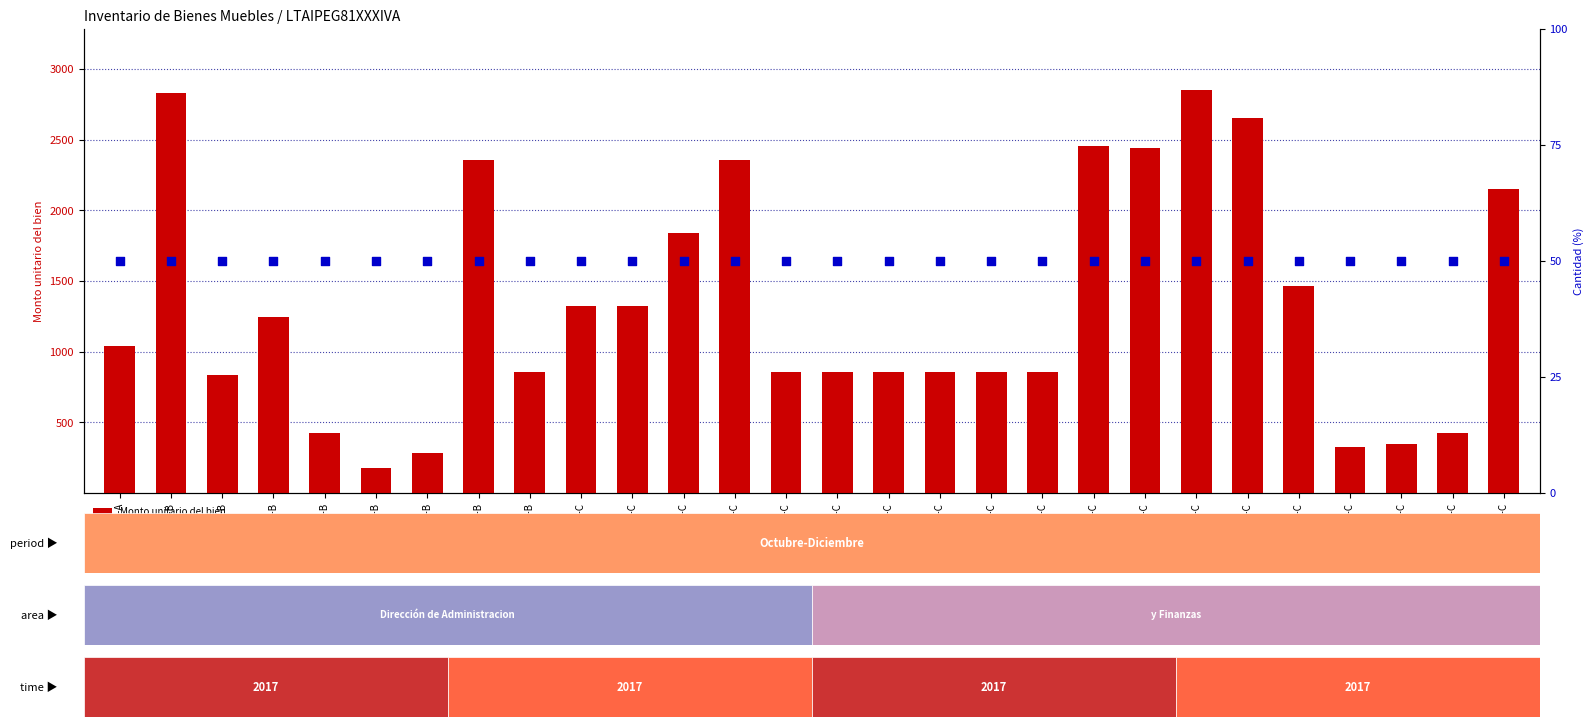

Which series has the largest total across all categories?

Monto unitario del bien